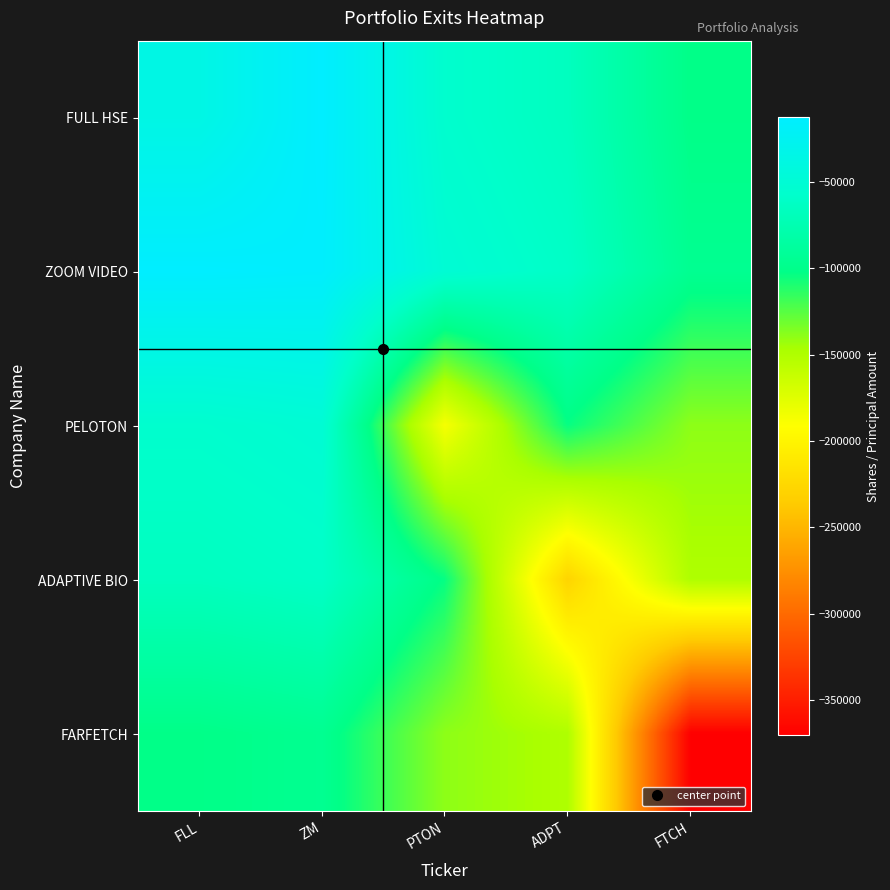

Reading left to right, list all the values displayed in this chart.

FULL HSE: FLL=-36000	ZM=-12650	PTON=-55750	ADPT=-66000	FTCH=-101500
ZOOM VIDEO: FLL=-12650	ZM=-14600	PTON=-50400	ADPT=-60650	FTCH=-96150
PELOTON: FLL=-55750	ZM=-50400	PTON=-187000	ADPT=-103750	FTCH=-139250
ADAPTIVE BIO: FLL=-66000	ZM=-60650	PTON=-103750	ADPT=-228000	FTCH=-149500
FARFETCH: FLL=-101500	ZM=-96150	PTON=-139250	ADPT=-149500	FTCH=-370000